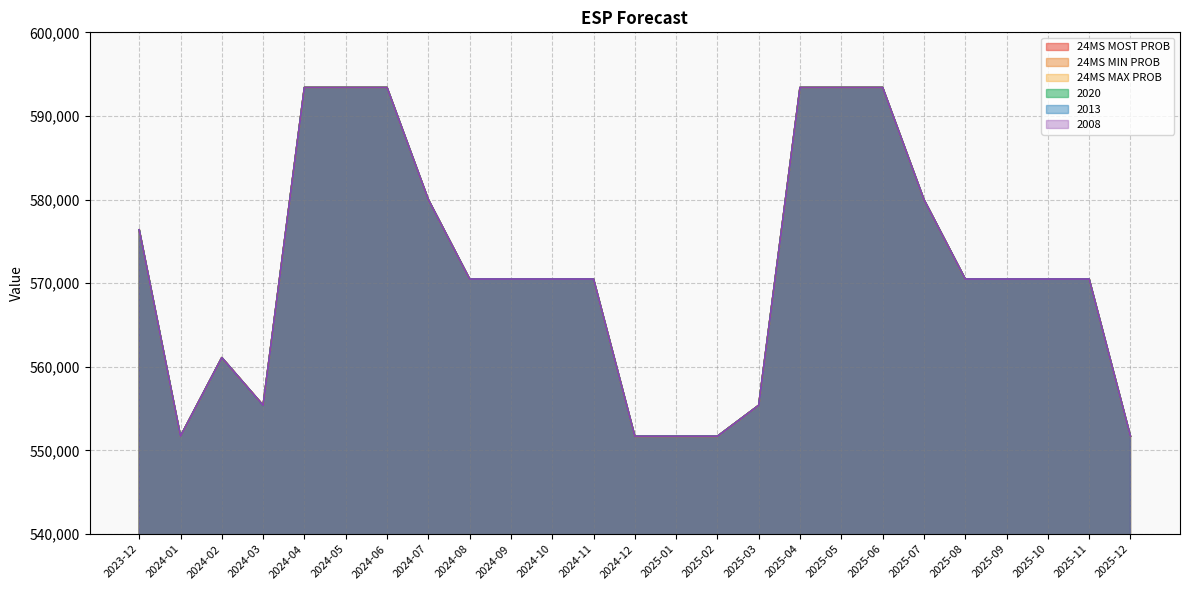

Rank the categories by 2008 value from highest to lowest.

2024-04, 2024-05, 2024-06, 2025-04, 2025-05, 2025-06, 2024-07, 2025-07, 2023-12, 2024-08, 2024-09, 2024-10, 2024-11, 2025-08, 2025-09, 2025-10, 2025-11, 2024-02, 2024-03, 2025-03, 2024-01, 2024-12, 2025-01, 2025-02, 2025-12